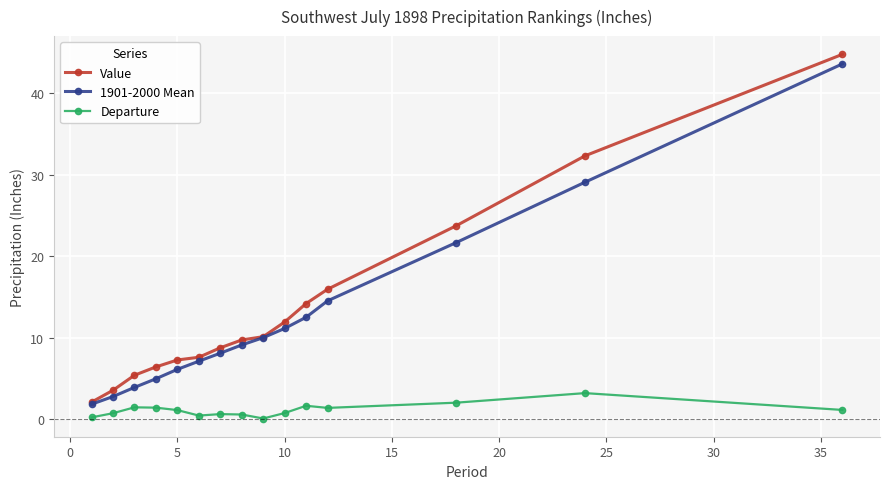

Does the chart have visible grid lines?

Yes